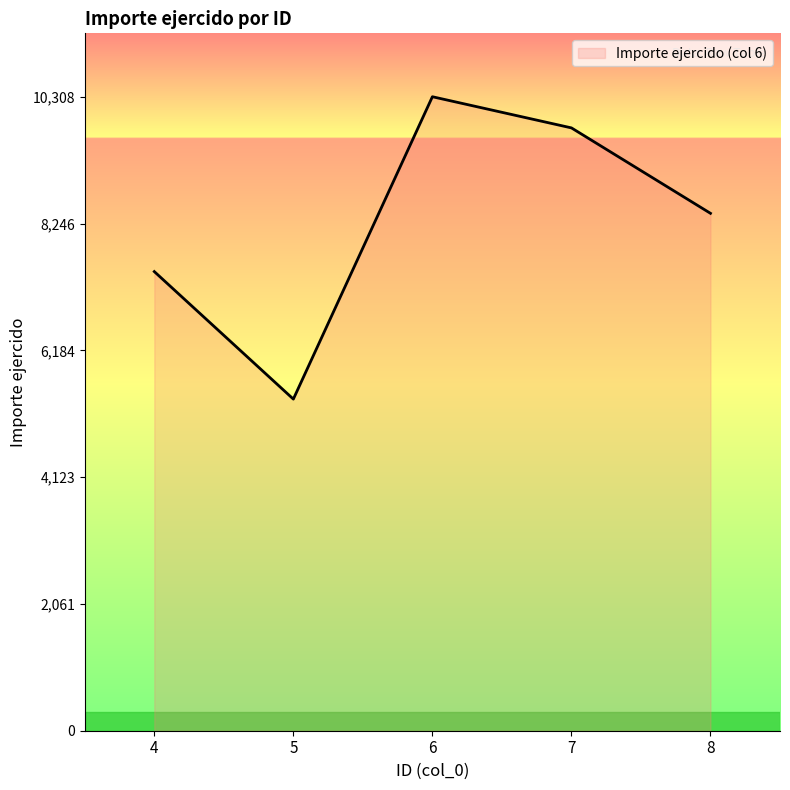

Rank the categories by value from lowest to highest.

5, 4, 8, 7, 6